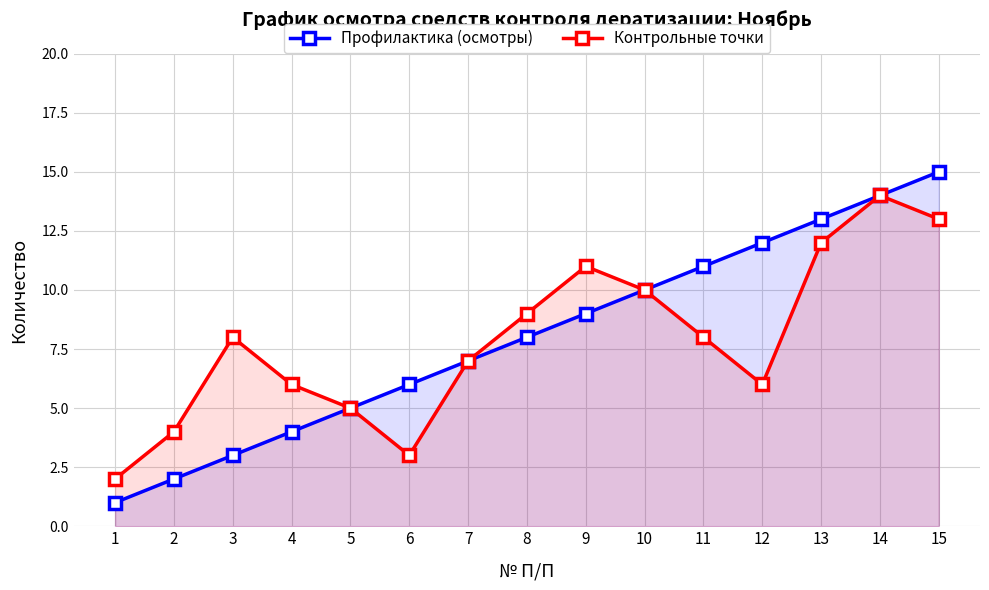

Rank the categories by Контрольные точки value from lowest to highest.

1, 6, 2, 5, 4, 12, 7, 3, 11, 8, 10, 9, 13, 15, 14